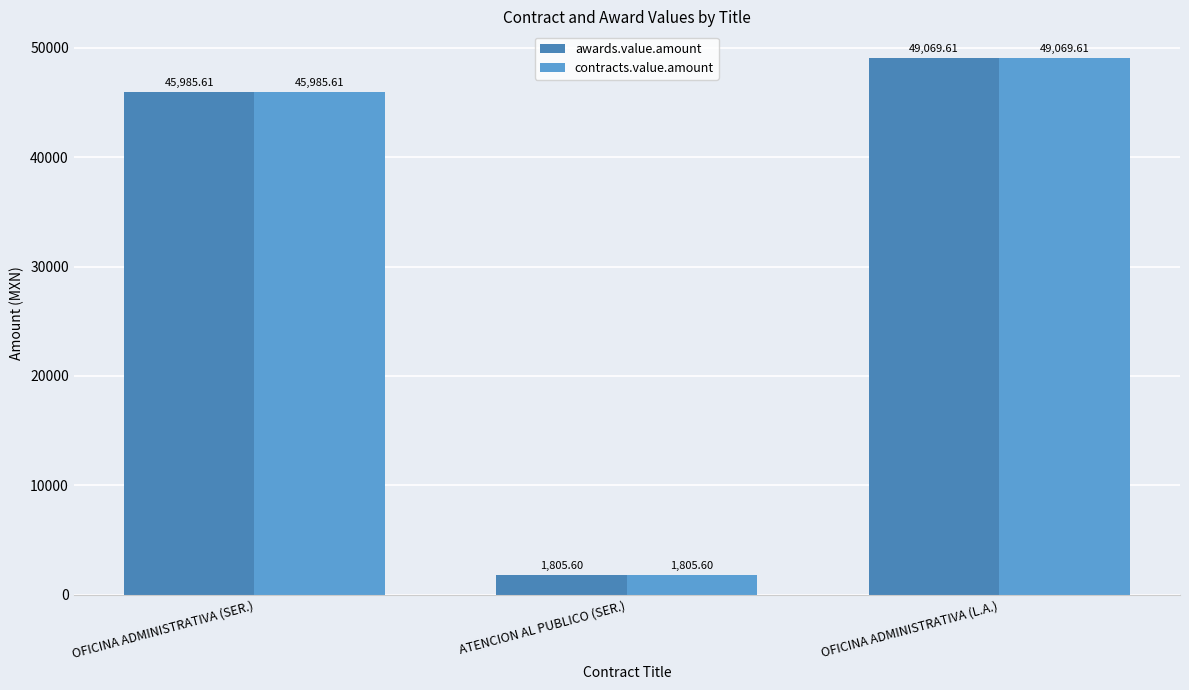

How many bars are there in each group?

2